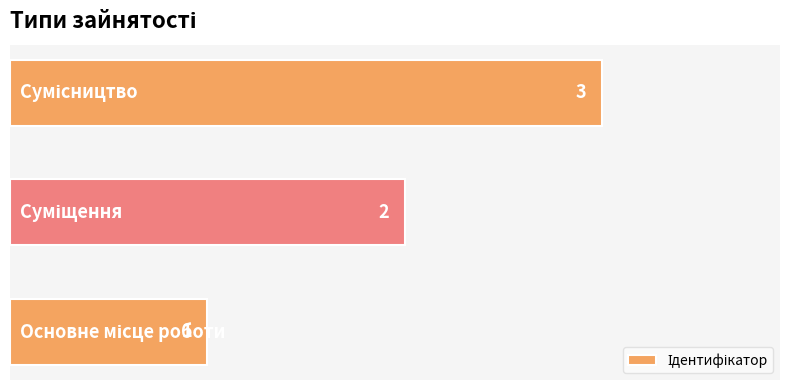

What is the sum of all values?

6